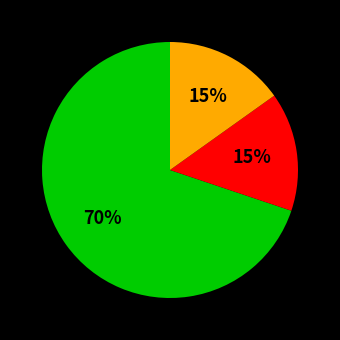

Is there a majority slice in this chart?

Yes